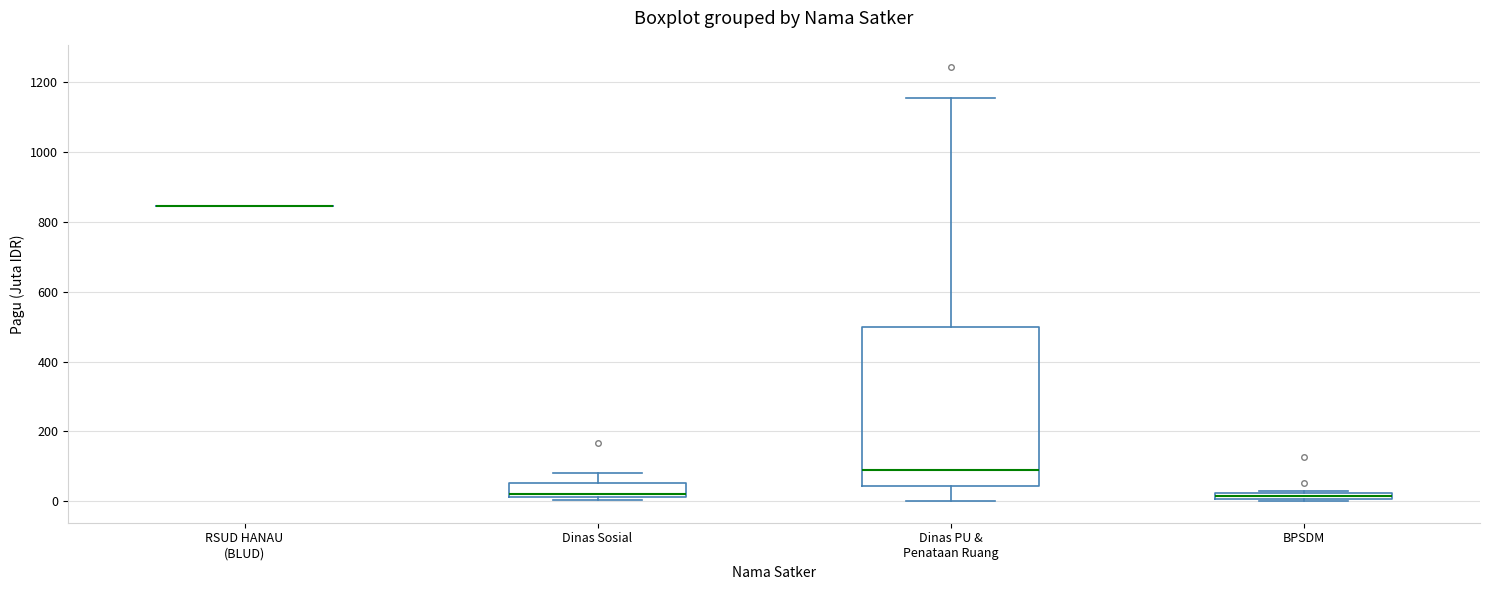

Which box is the tallest, from its lower edge to its upper edge?

Dinas PU & Penataan Ruang